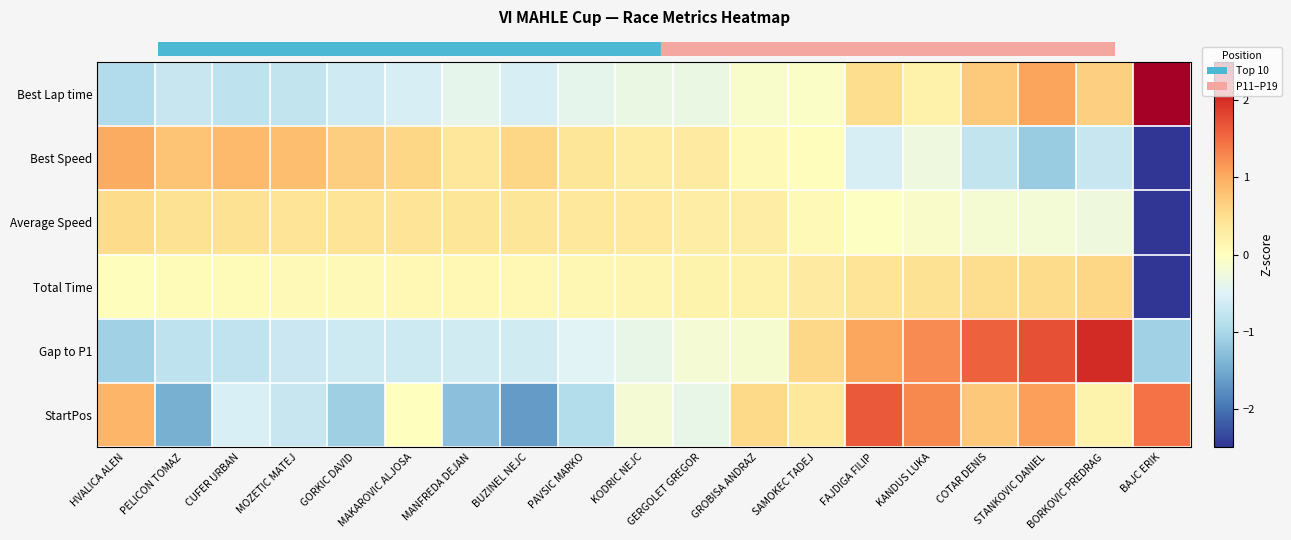

Reading left to right, what are all the values shown in this chart?

Best Lap time: HVALICA ALEN=-0.9	PELICON TOMAZ=-0.7	CUFER URBAN=-0.8	MOZETIC MATEJ=-0.8	GORKIC DAVID=-0.6	MAKAROVIC ALJOSA=-0.6	MANFREDA DEJAN=-0.4	BUZINEL NEJC=-0.6	PAVSIC MARKO=-0.4	KODRIC NEJC=-0.3	GERGOLET GREGOR=-0.3	GROBISA ANDRAZ=-0.1	SAMOKEC TADEJ=-0.1	FAJDIGA FILIP=0.5	KANDUS LUKA=0.2	COTAR DENIS=0.7	STANKOVIC DANIEL=1.1	BORKOVIC PREDRAG=0.7	BAJC ERIK=3.5
Best Speed: HVALICA ALEN=1.0	PELICON TOMAZ=0.8	CUFER URBAN=0.9	MOZETIC MATEJ=0.8	GORKIC DAVID=0.7	MAKAROVIC ALJOSA=0.6	MANFREDA DEJAN=0.4	BUZINEL NEJC=0.6	PAVSIC MARKO=0.4	KODRIC NEJC=0.3	GERGOLET GREGOR=0.3	GROBISA ANDRAZ=0.1	SAMOKEC TADEJ=0.0	FAJDIGA FILIP=-0.6	KANDUS LUKA=-0.3	COTAR DENIS=-0.8	STANKOVIC DANIEL=-1.1	BORKOVIC PREDRAG=-0.7	BAJC ERIK=-3.4
Average Speed: HVALICA ALEN=0.5	PELICON TOMAZ=0.5	CUFER URBAN=0.5	MOZETIC MATEJ=0.4	GORKIC DAVID=0.4	MAKAROVIC ALJOSA=0.4	MANFREDA DEJAN=0.4	BUZINEL NEJC=0.4	PAVSIC MARKO=0.4	KODRIC NEJC=0.3	GERGOLET GREGOR=0.3	GROBISA ANDRAZ=0.3	SAMOKEC TADEJ=0.1	FAJDIGA FILIP=-0.0	KANDUS LUKA=-0.1	COTAR DENIS=-0.2	STANKOVIC DANIEL=-0.2	BORKOVIC PREDRAG=-0.3	BAJC ERIK=-4.1
Total Time: HVALICA ALEN=0.0	PELICON TOMAZ=0.1	CUFER URBAN=0.1	MOZETIC MATEJ=0.1	GORKIC DAVID=0.1	MAKAROVIC ALJOSA=0.1	MANFREDA DEJAN=0.1	BUZINEL NEJC=0.1	PAVSIC MARKO=0.1	KODRIC NEJC=0.2	GERGOLET GREGOR=0.2	GROBISA ANDRAZ=0.2	SAMOKEC TADEJ=0.3	FAJDIGA FILIP=0.4	KANDUS LUKA=0.5	COTAR DENIS=0.5	STANKOVIC DANIEL=0.5	BORKOVIC PREDRAG=0.6	BAJC ERIK=-4.2
Gap to P1: HVALICA ALEN=-1.1	PELICON TOMAZ=-0.8	CUFER URBAN=-0.8	MOZETIC MATEJ=-0.7	GORKIC DAVID=-0.7	MAKAROVIC ALJOSA=-0.7	MANFREDA DEJAN=-0.6	BUZINEL NEJC=-0.6	PAVSIC MARKO=-0.5	KODRIC NEJC=-0.4	GERGOLET GREGOR=-0.2	GROBISA ANDRAZ=-0.1	SAMOKEC TADEJ=0.6	FAJDIGA FILIP=1.1	KANDUS LUKA=1.3	COTAR DENIS=1.6	STANKOVIC DANIEL=1.7	BORKOVIC PREDRAG=2.0	BAJC ERIK=-1.1
StartPos: HVALICA ALEN=0.9	PELICON TOMAZ=-1.5	CUFER URBAN=-0.5	MOZETIC MATEJ=-0.7	GORKIC DAVID=-1.1	MAKAROVIC ALJOSA=0.0	MANFREDA DEJAN=-1.3	BUZINEL NEJC=-1.6	PAVSIC MARKO=-0.9	KODRIC NEJC=-0.2	GERGOLET GREGOR=-0.4	GROBISA ANDRAZ=0.5	SAMOKEC TADEJ=0.4	FAJDIGA FILIP=1.6	KANDUS LUKA=1.3	COTAR DENIS=0.7	STANKOVIC DANIEL=1.1	BORKOVIC PREDRAG=0.2	BAJC ERIK=1.5